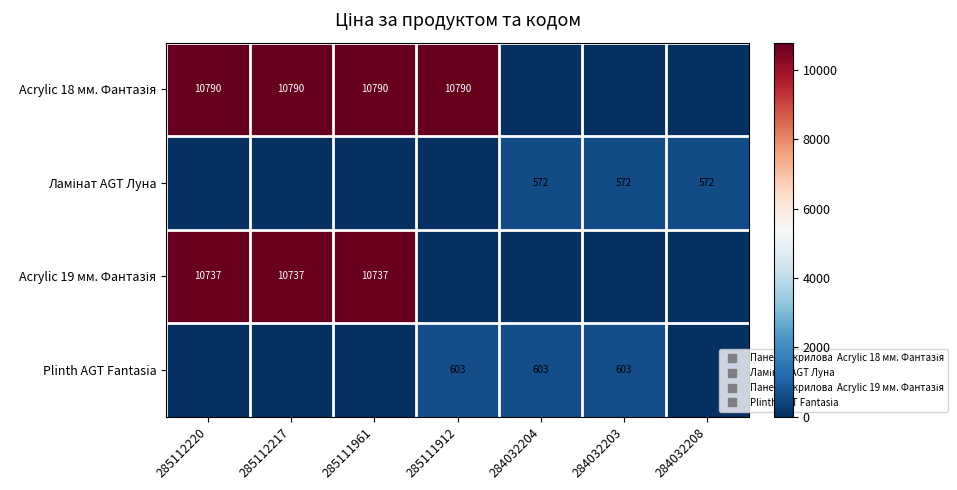

At which category is the sum across all series the highest?

285112220